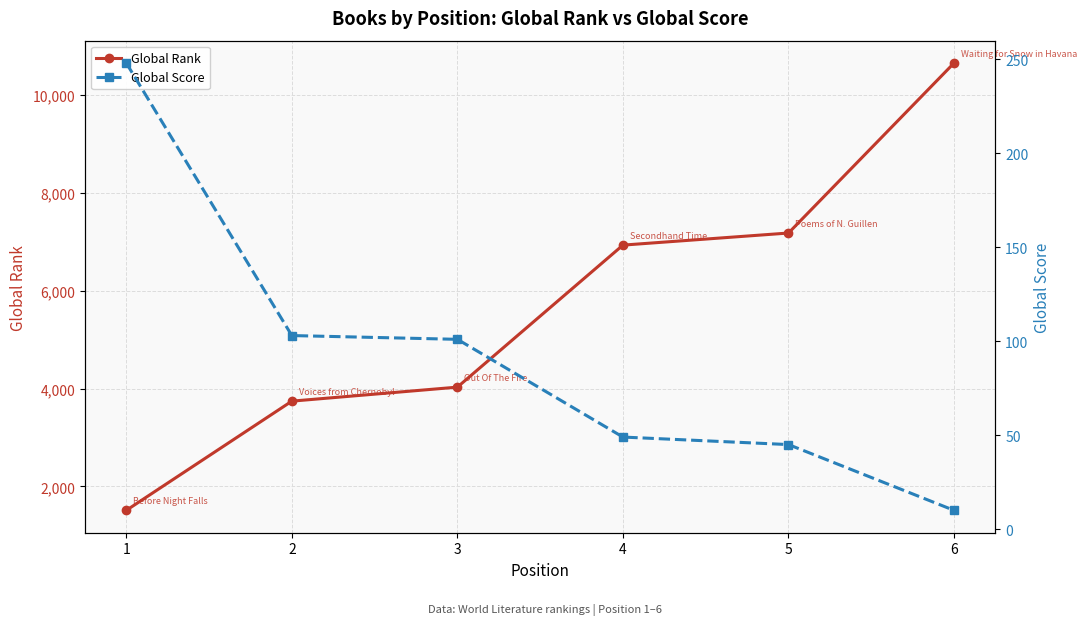

The value of Global Rank at 5 is 7175. True or false?

True